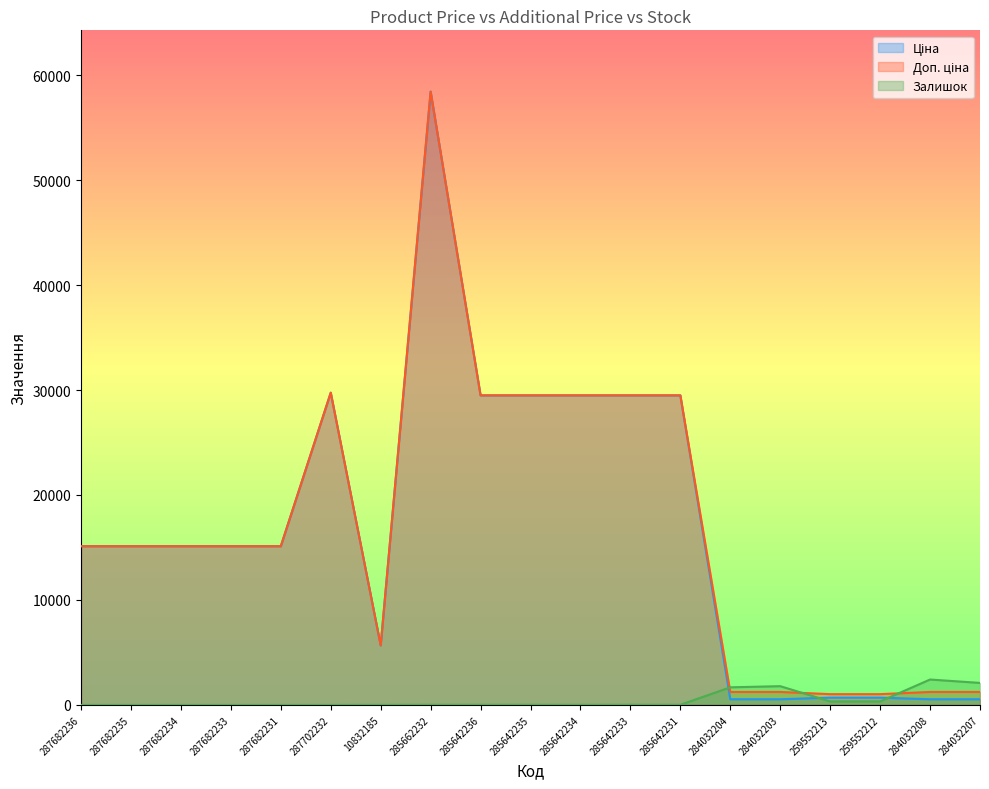

Does the chart display data point markers on the line(s)?

No